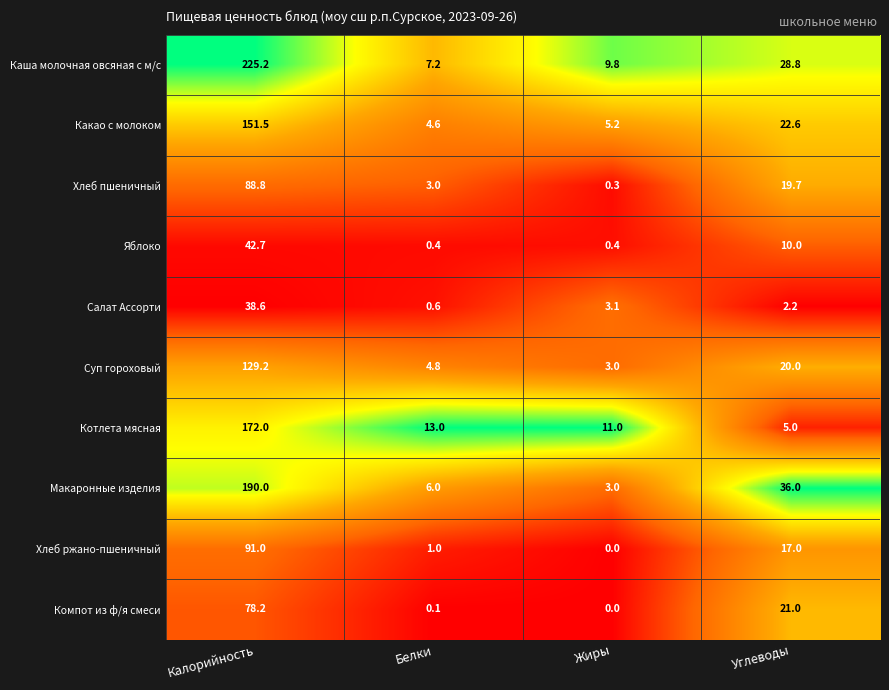

Where is Компот из ф/я смеси nearest to the value 39?

Углеводы